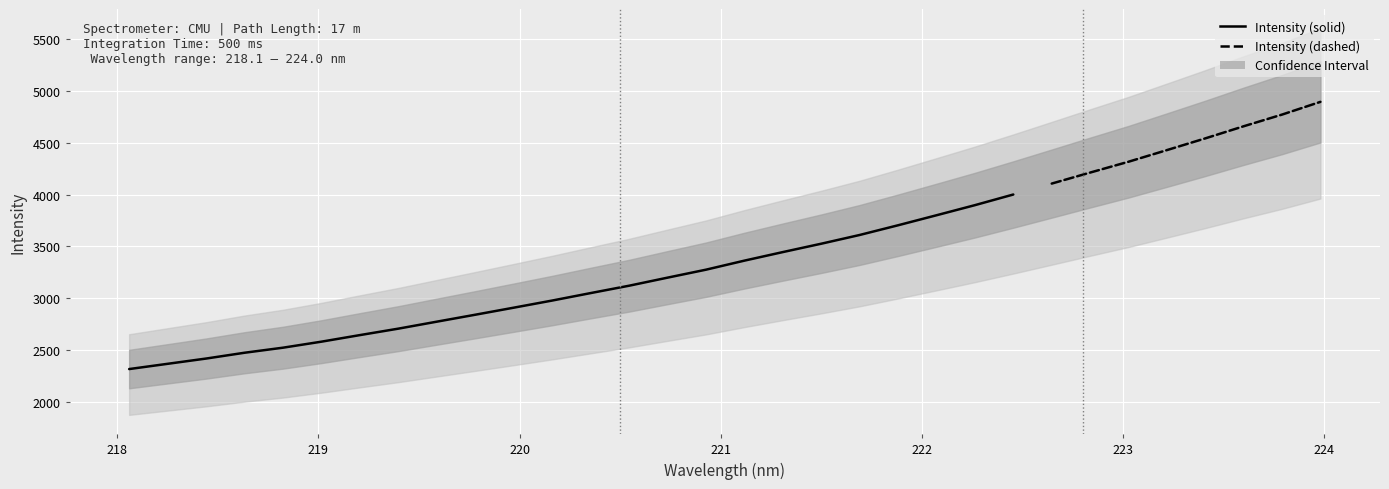

How many values exceed 3363?

16